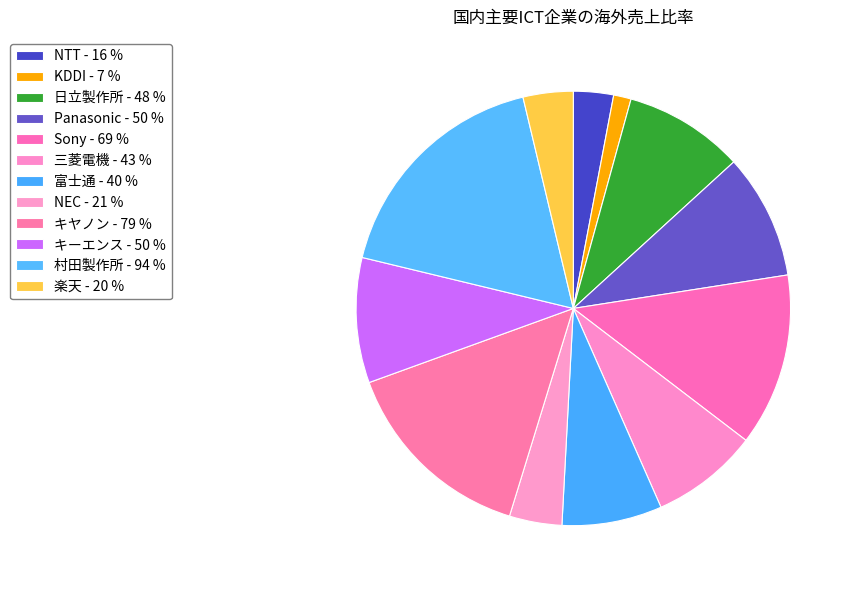

How many segments does this pie chart have?

12